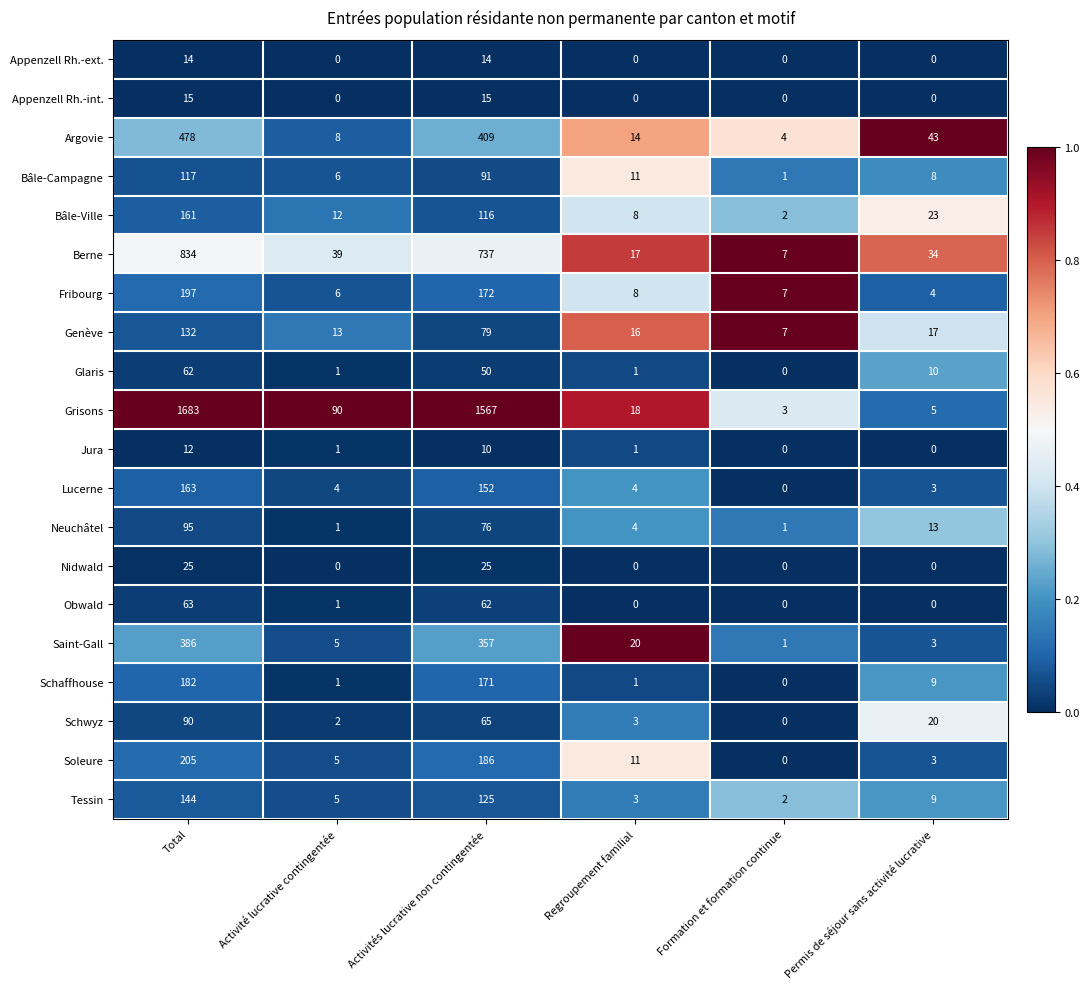

What is the difference between the highest and lowest values at Formation et formation continue?

7